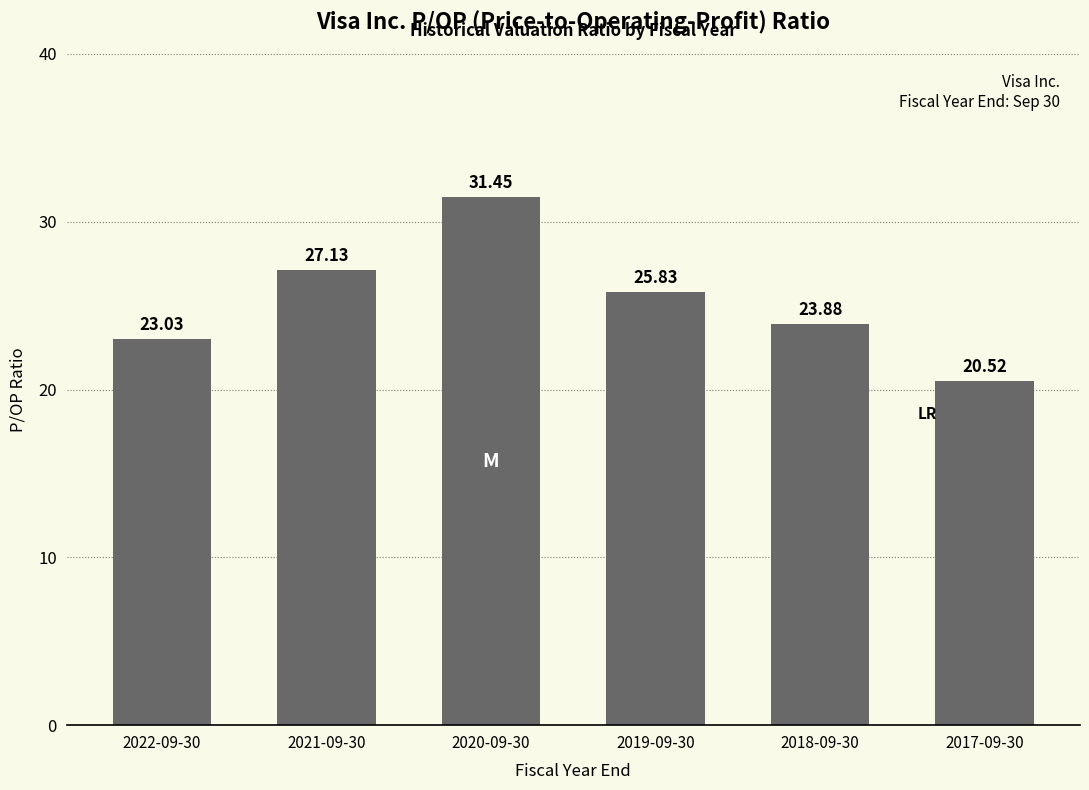

Rank the categories by value from lowest to highest.

2017-09-30, 2022-09-30, 2018-09-30, 2019-09-30, 2021-09-30, 2020-09-30